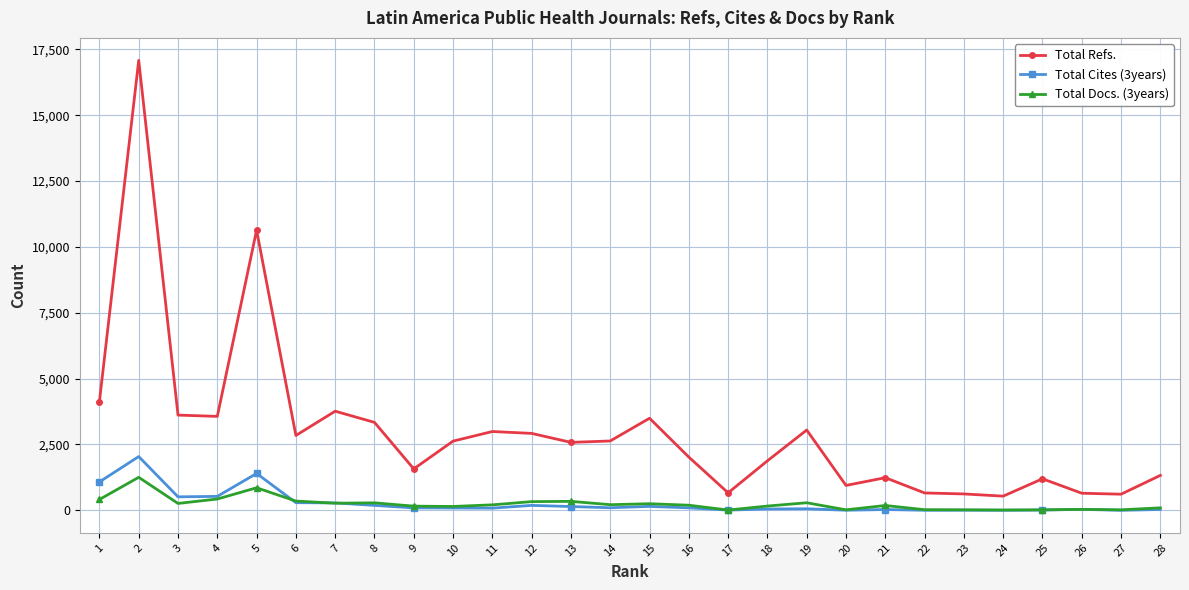

What value does the Total Cites (3years) series have at 18?

50